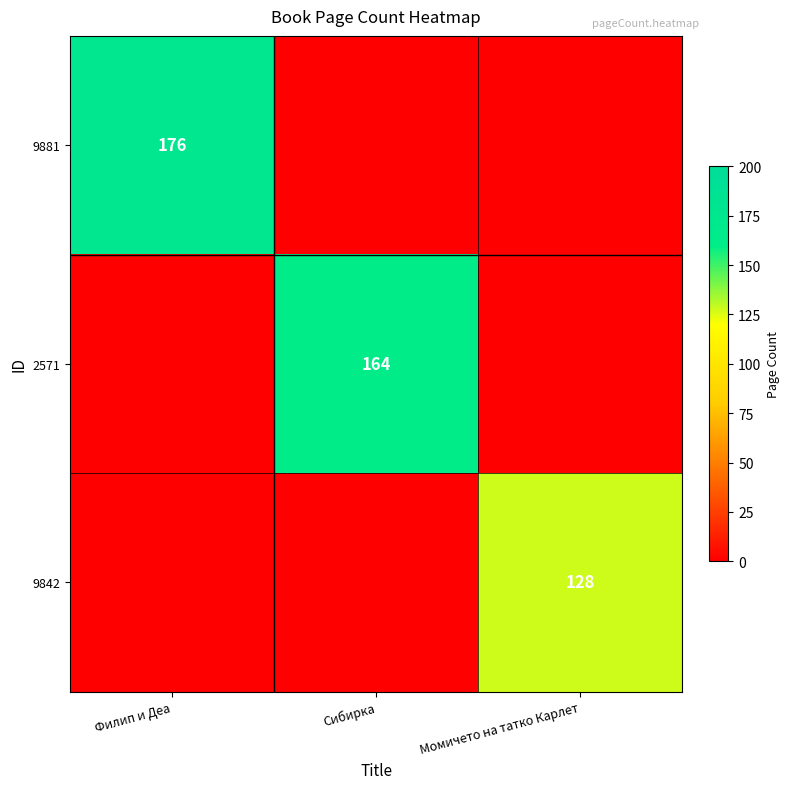

The 2571 series shows 164 at Сибирка. True or false?

True